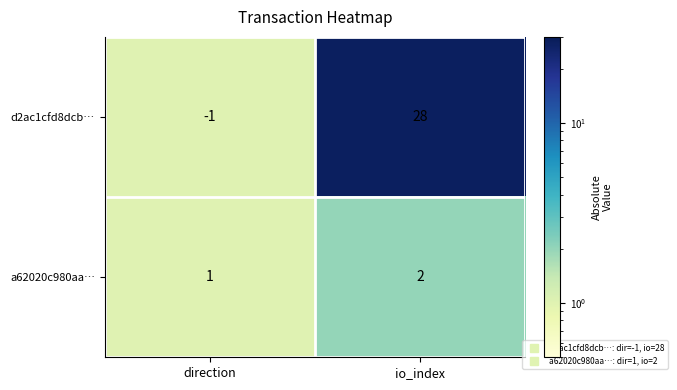

Reading left to right, extract all data points from this chart.

d2ac1cfd8dcb…: -1	28
a62020c980aa…: 1	2